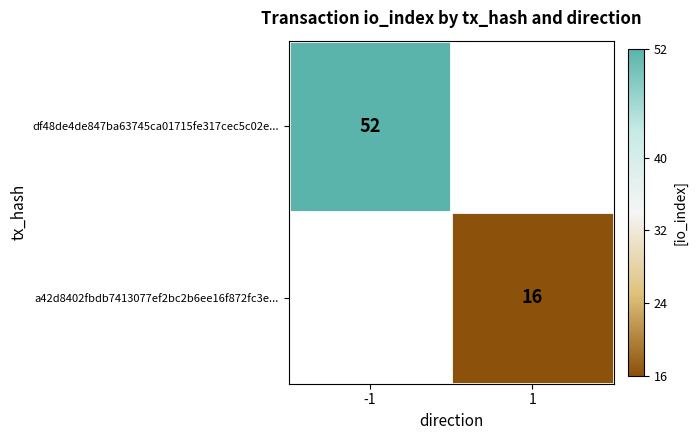

The a42d8402fbdb7413077ef2bc2b6ee16f872fc3e... series shows 16 at 1. True or false?

True